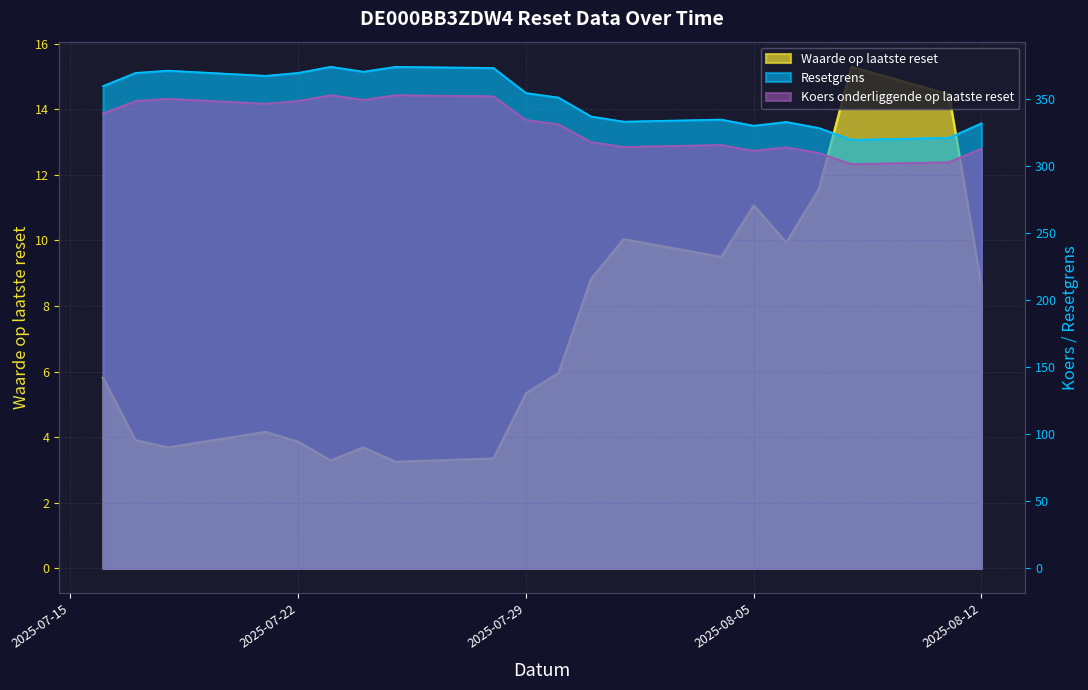

What position from the right is 2025-07-30?

10